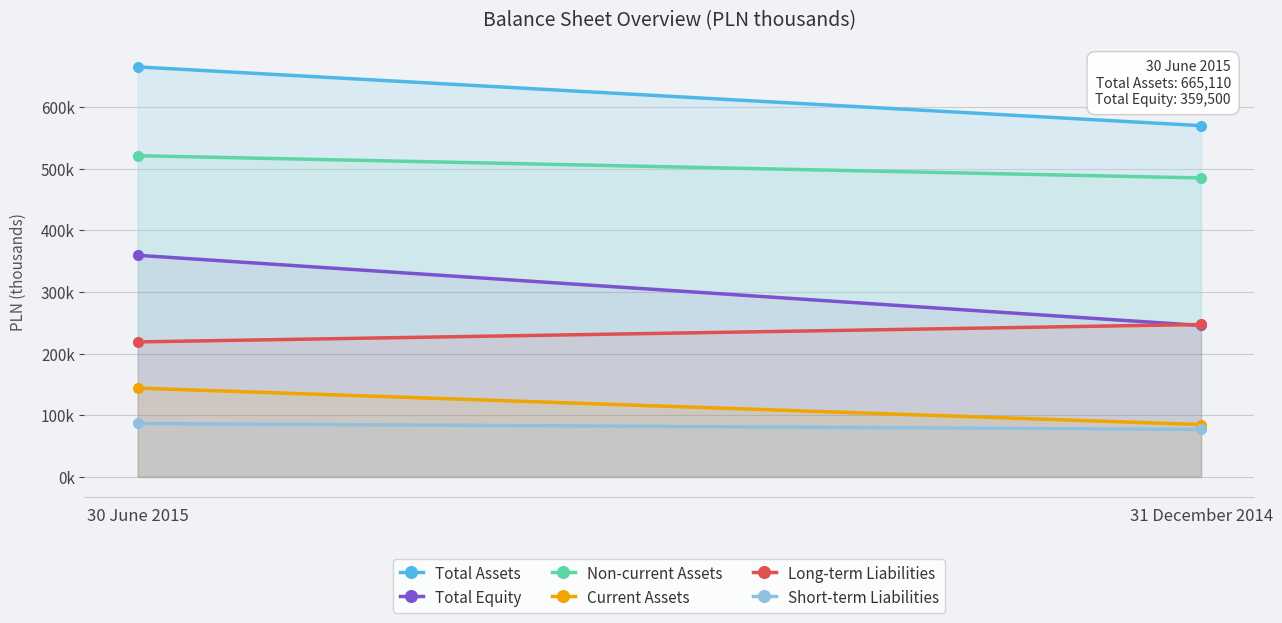

The Non-current Assets series shows 871577 at 30 June 2015. True or false?

False